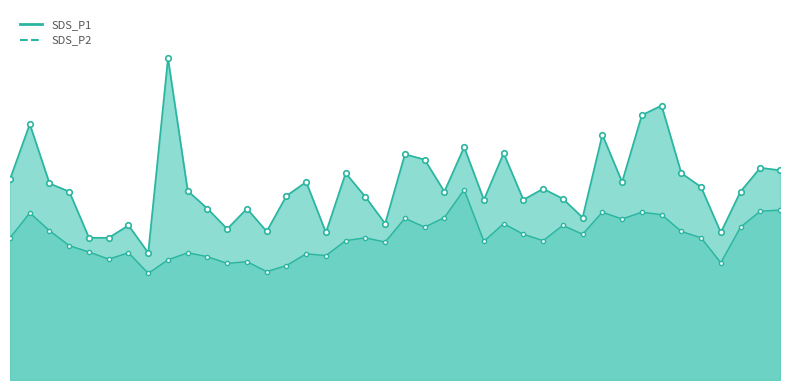

True or false: SDS_P1 and SDS_P2 intersect in this chart.

False